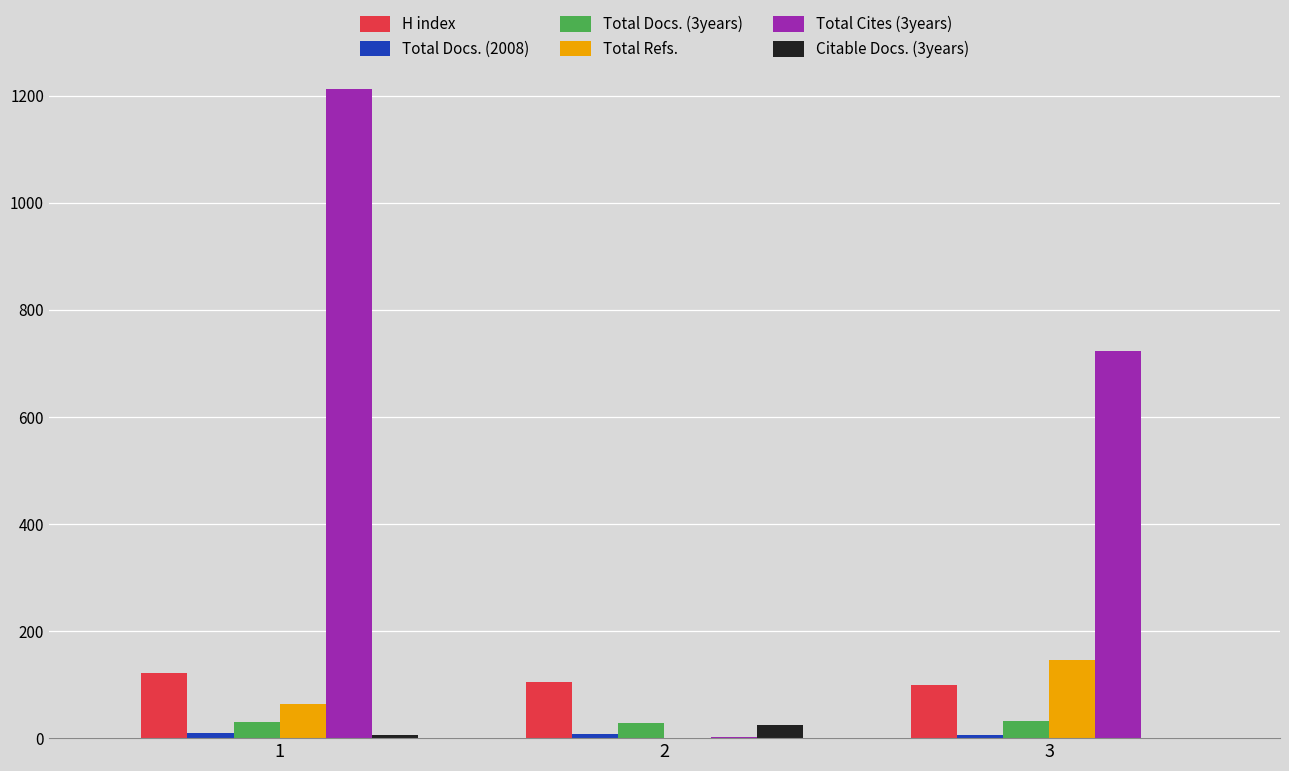

Which series has the largest total across all categories?

Total Cites (3years)